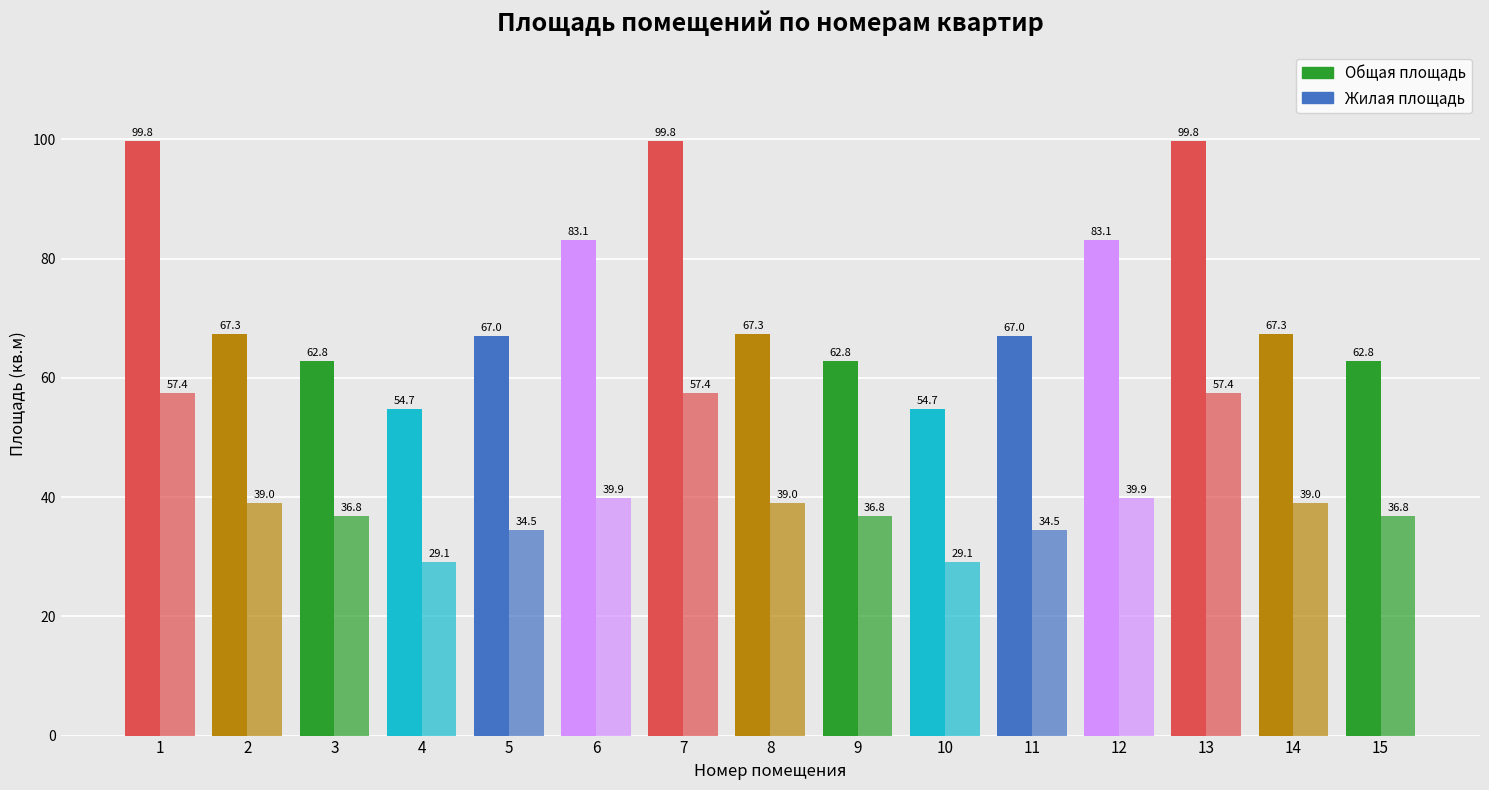

Are the bars grouped side by side (vs. stacked)?

Yes